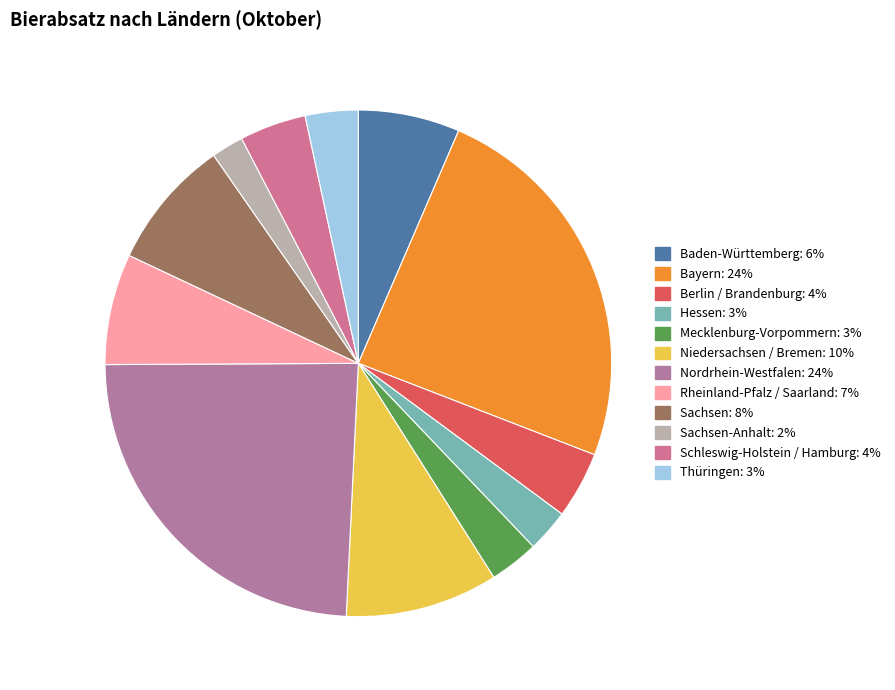

How many slices are in this pie chart?

12